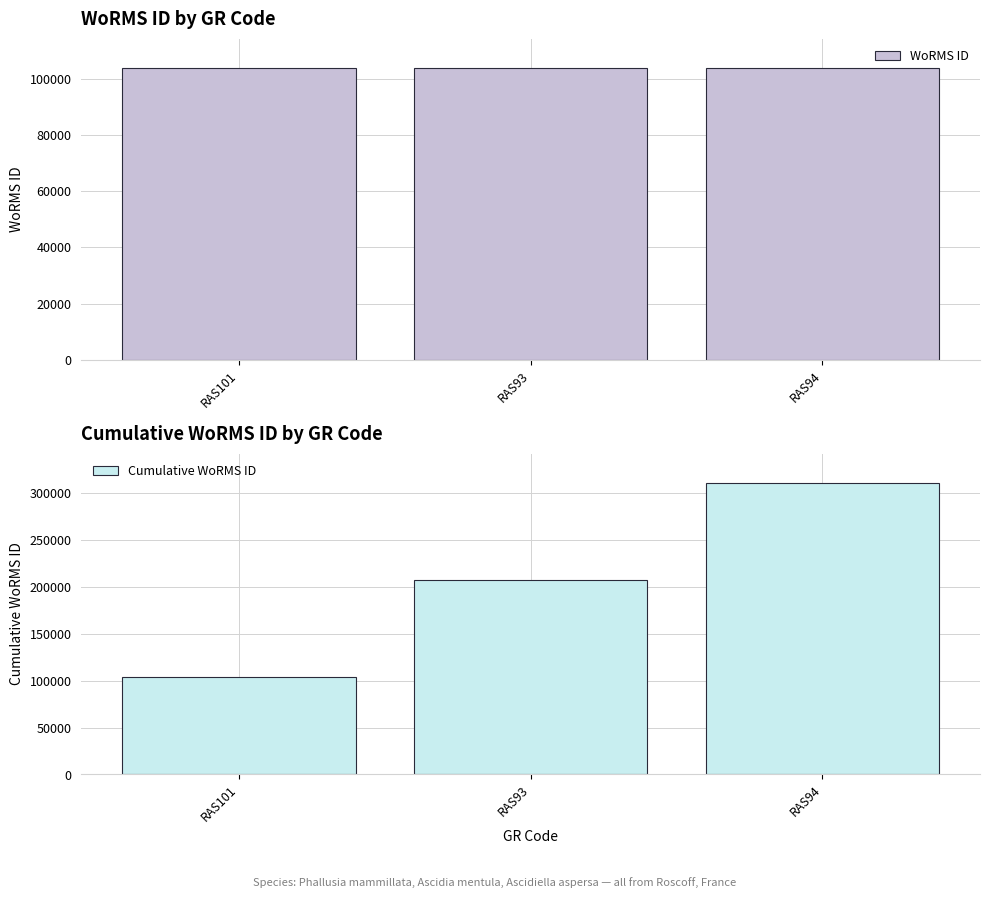

Which series has the largest total across all categories?

Cumulative WoRMS ID